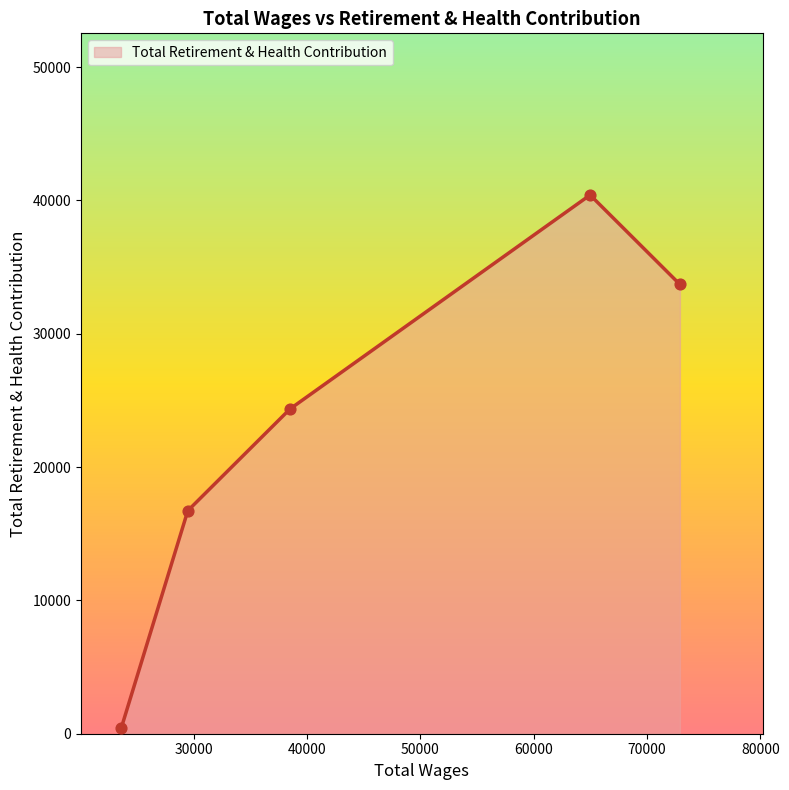

What is the average value?

23122